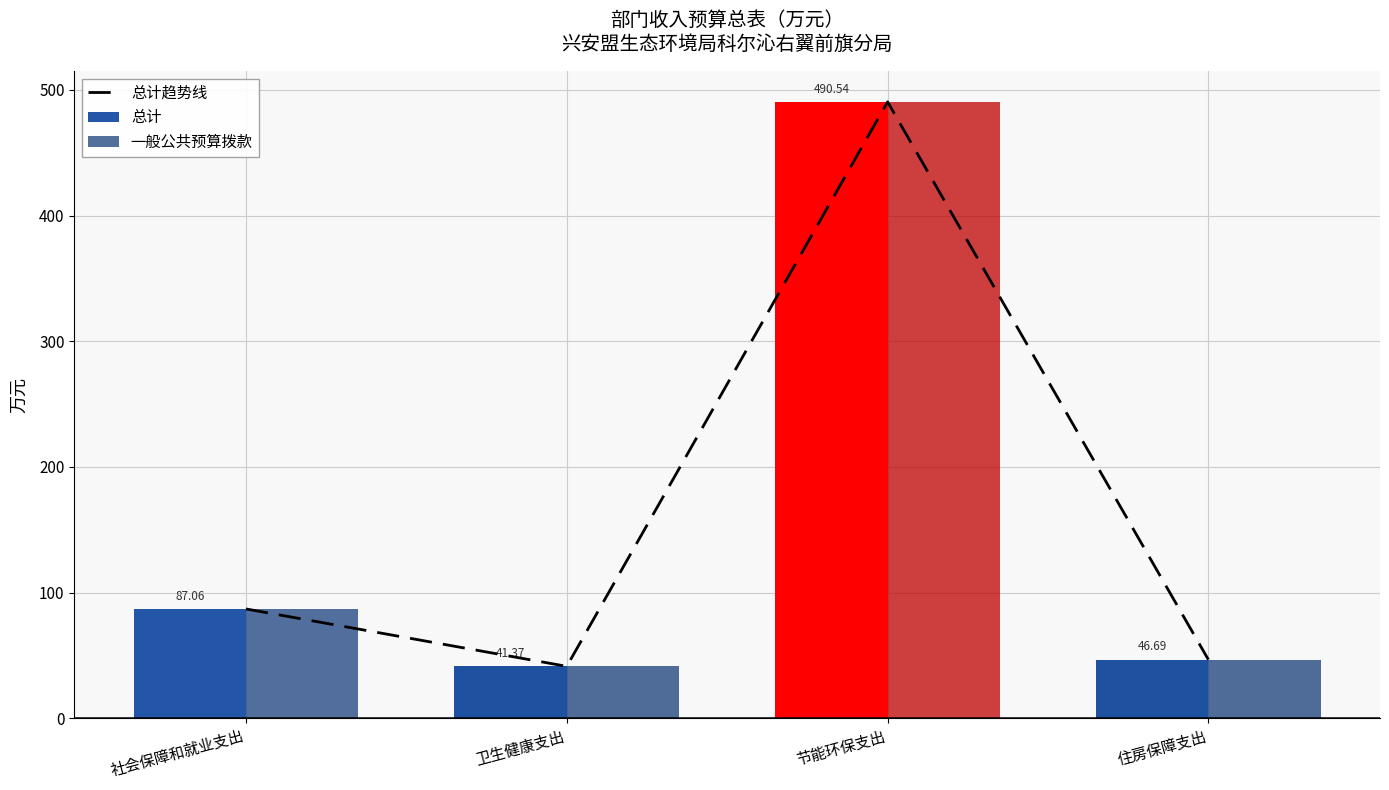

Count the number of categories in the chart.

4